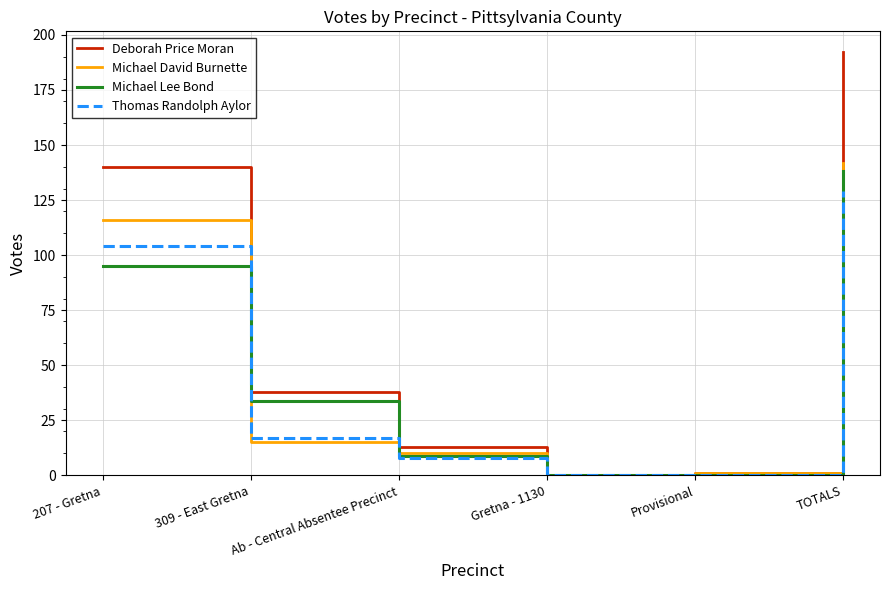

Is this an area chart (filled region under the line)?

No